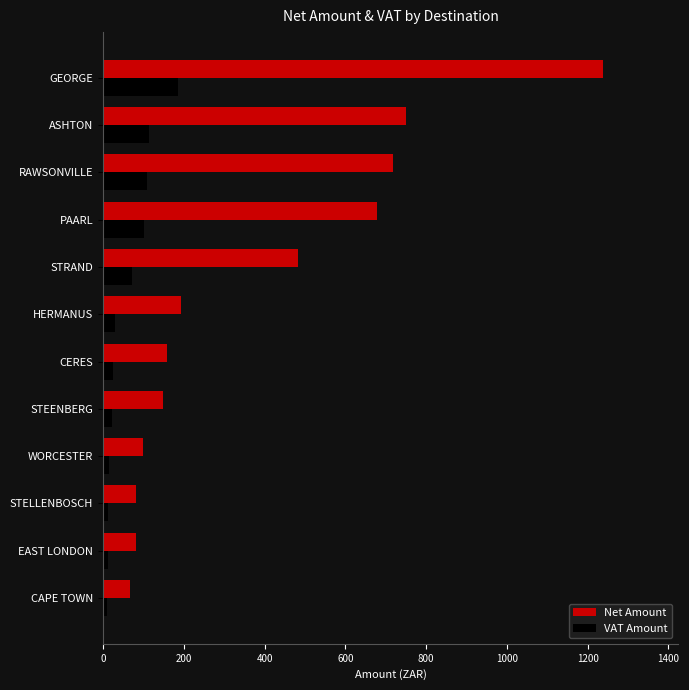

Which series has the largest total across all categories?

Net Amount